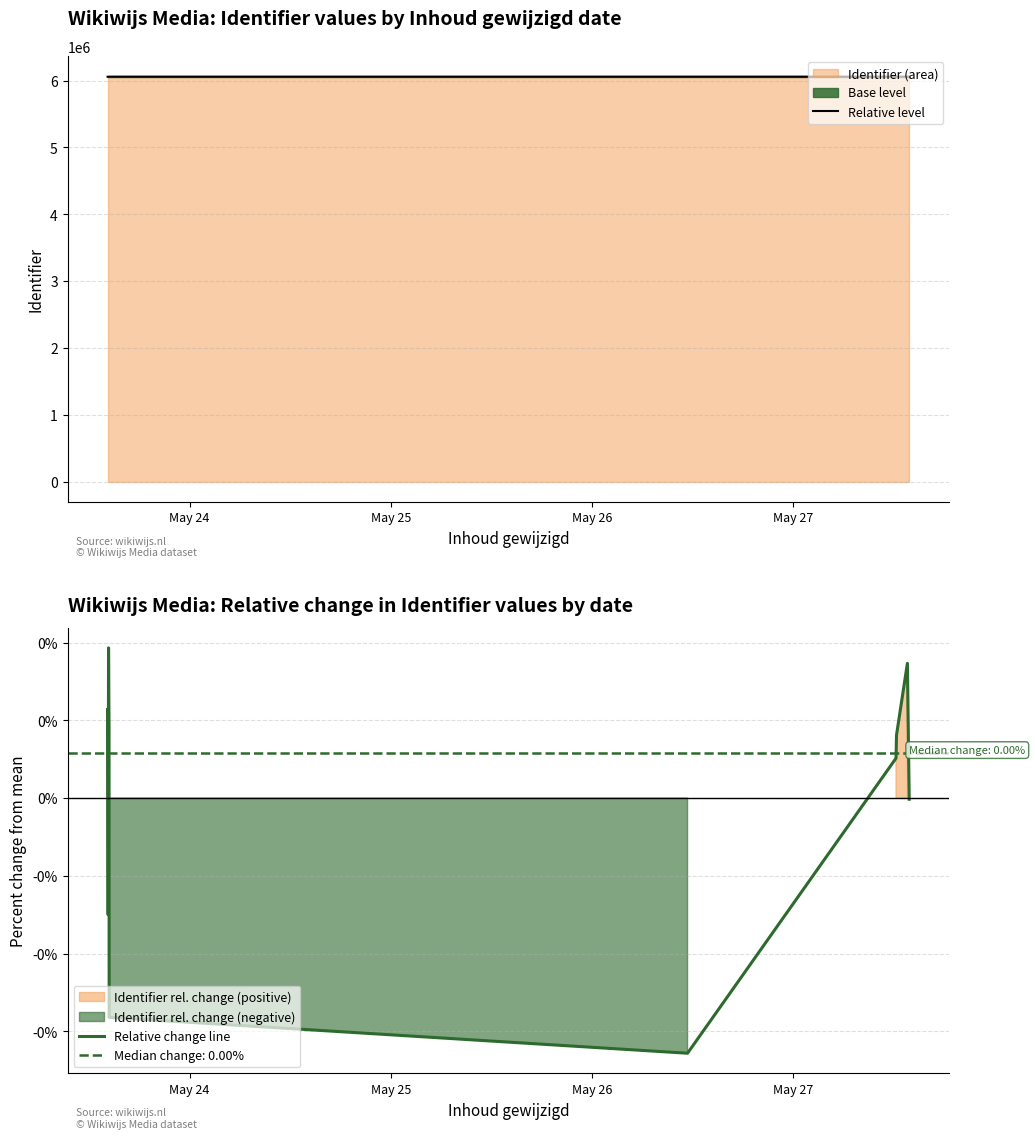

List the series in order of their overall mean, highest first.

Relative level, Relative change line